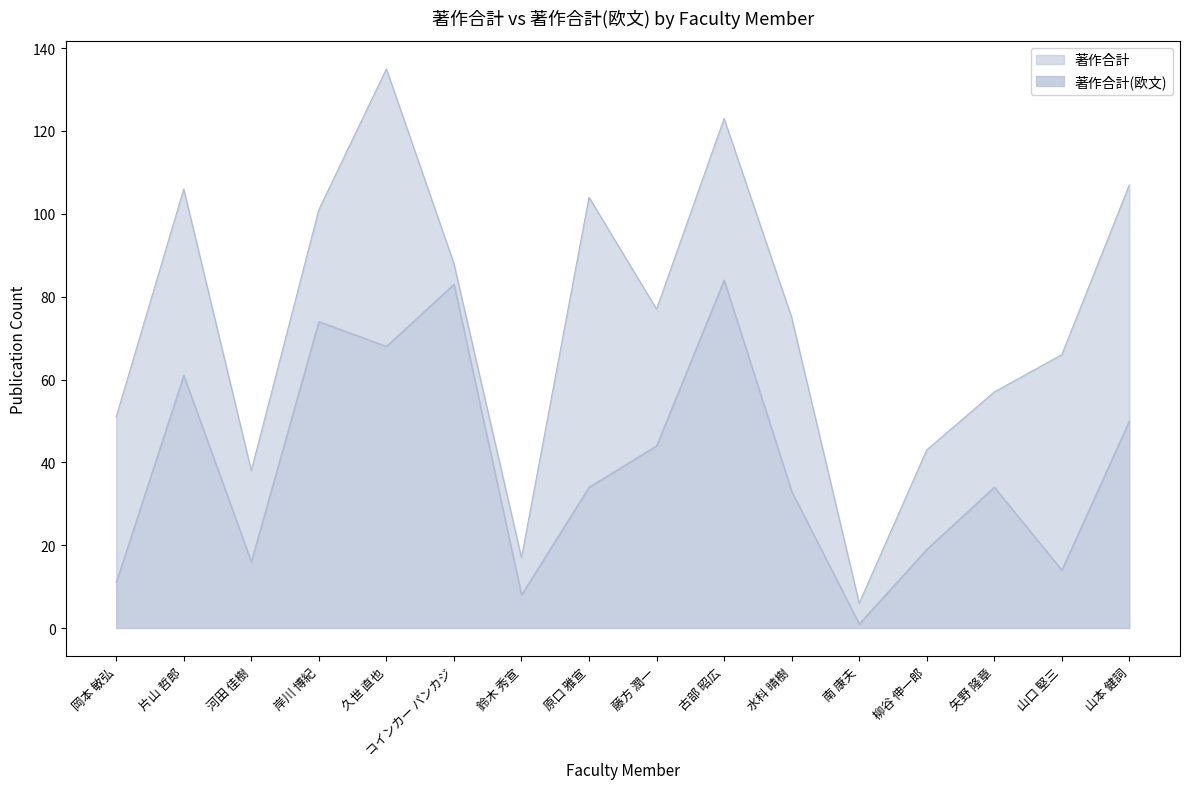

How many values in the 著作合計 series exceed 77?

7